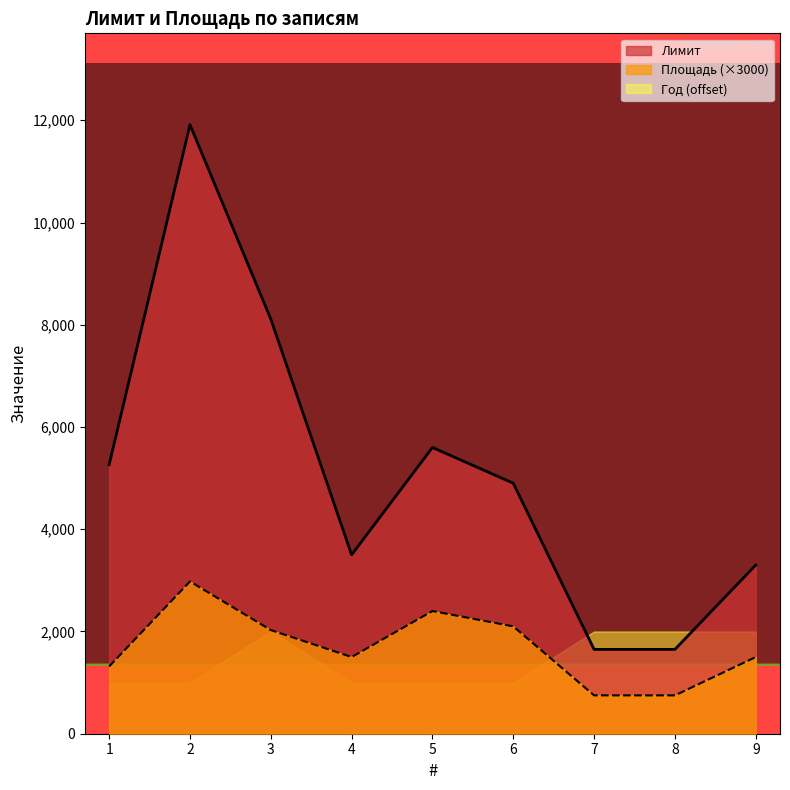

At how many categories does at least one series exceed 1976?

7